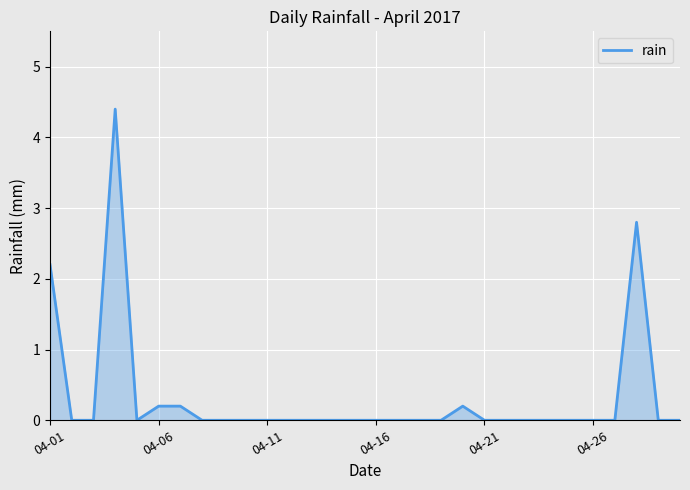

What is the maximum value shown in the chart?

4.4